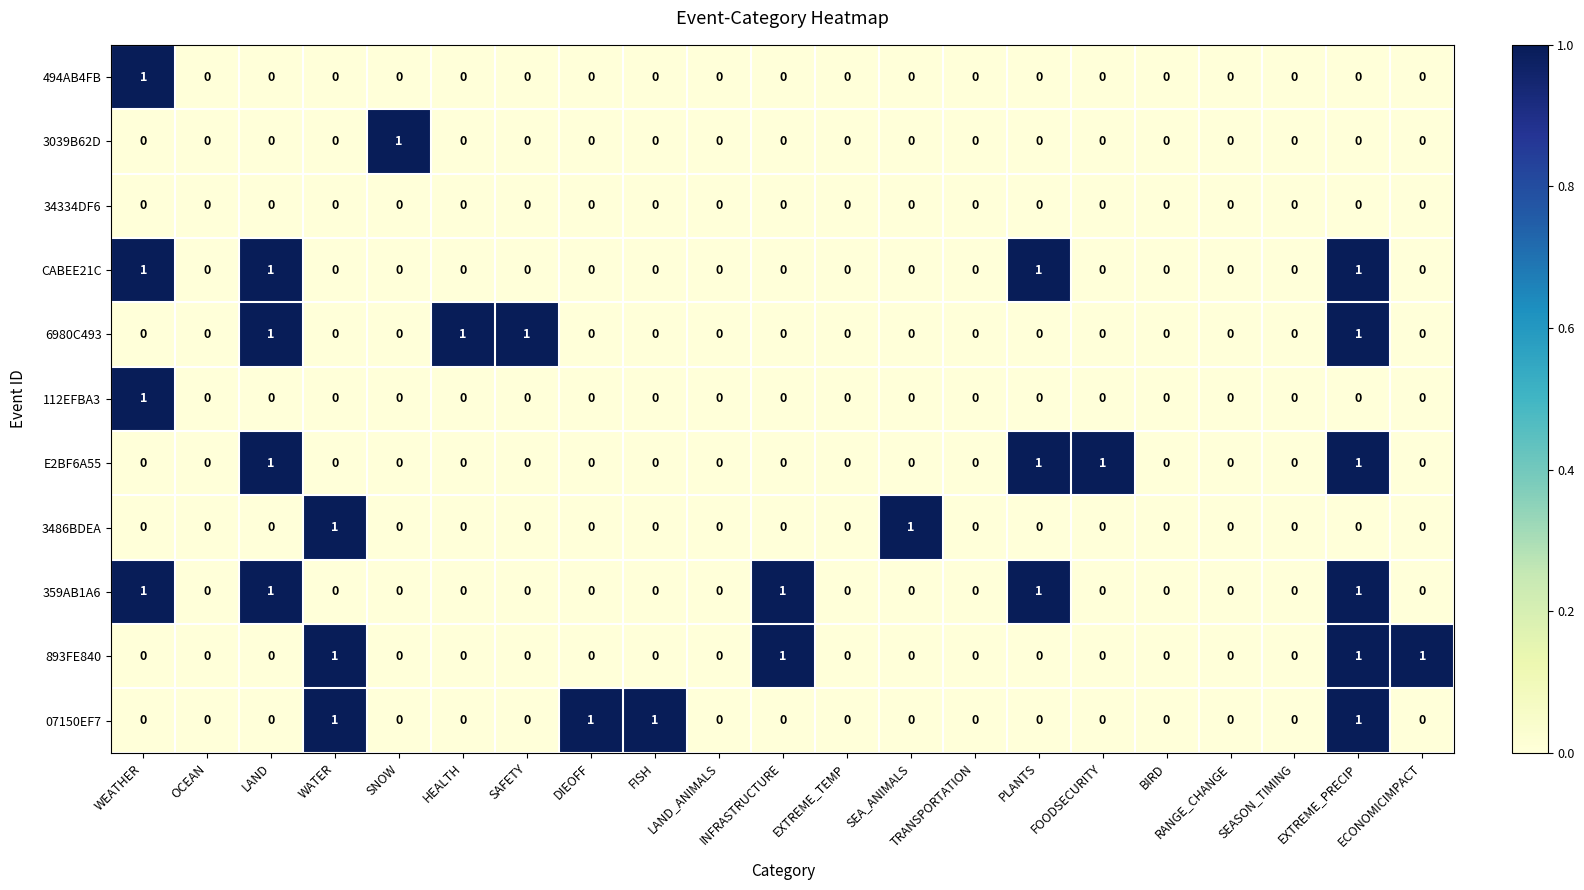

The value of 359AB1A6 at LAND is 1. True or false?

True